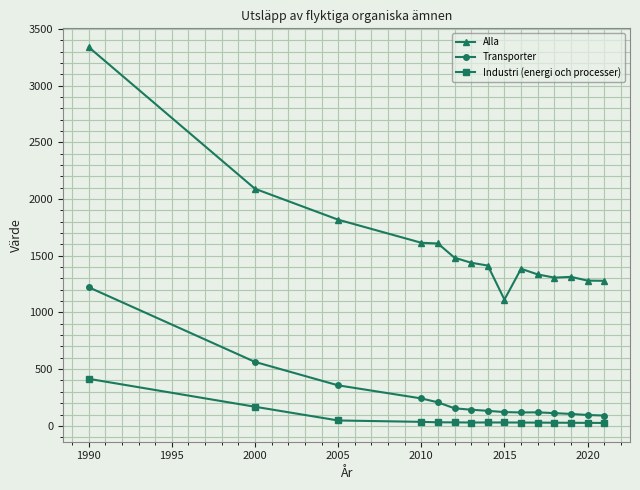

List the series in order of their peak value, highest first.

Alla, Transporter, Industri (energi och processer)